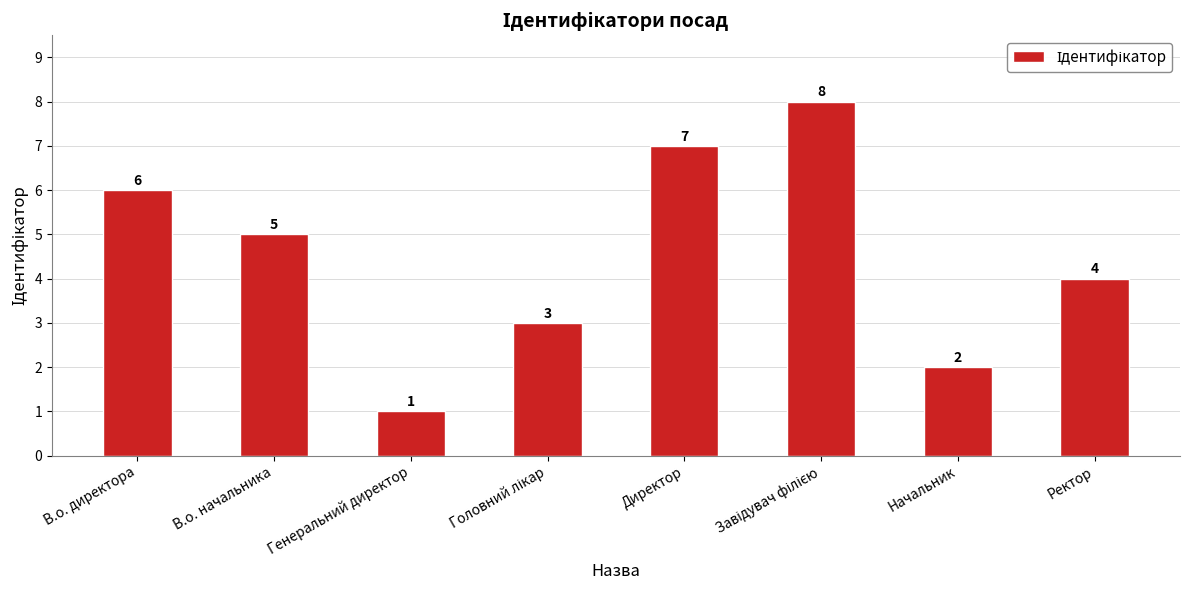

What is the sum of the values at Директор and Ректор?

11